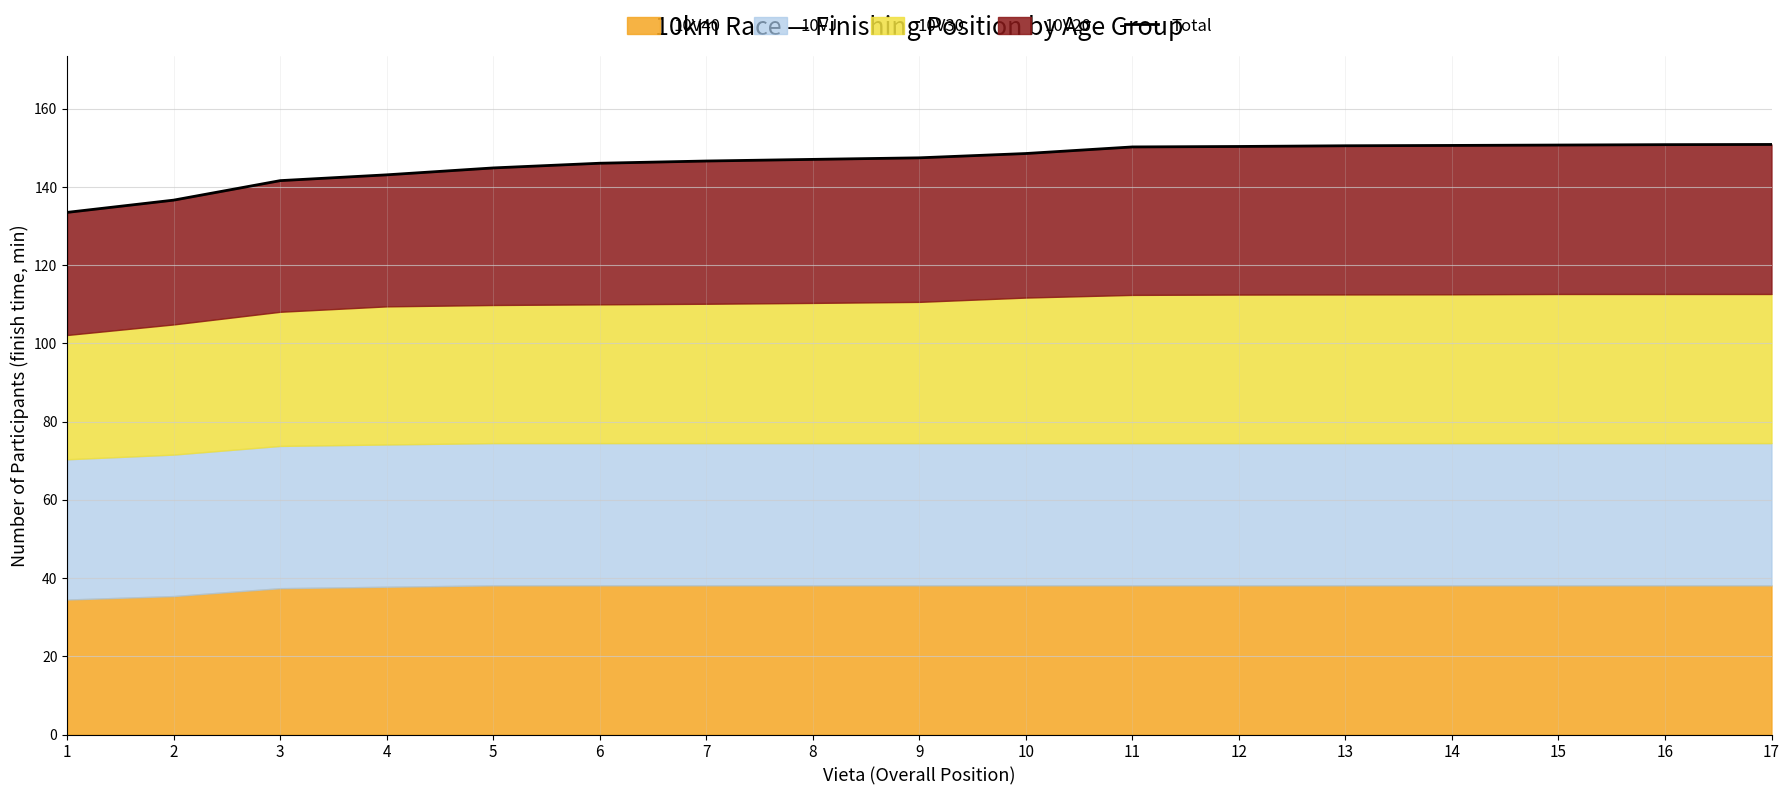

At which label does the data first exceed 147?

8